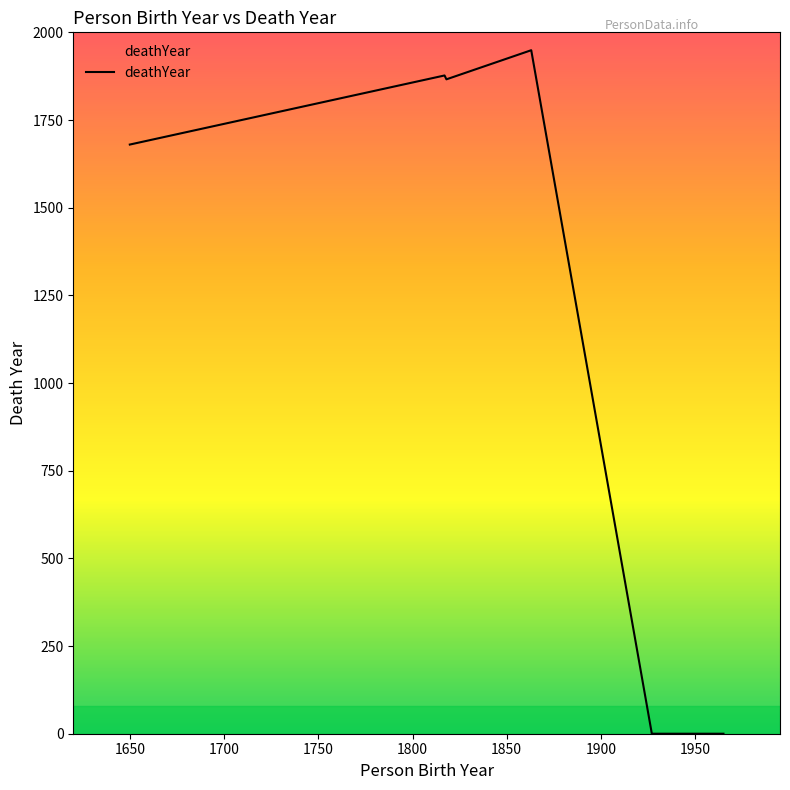

What is the difference between the maximum and minimum values?

1949